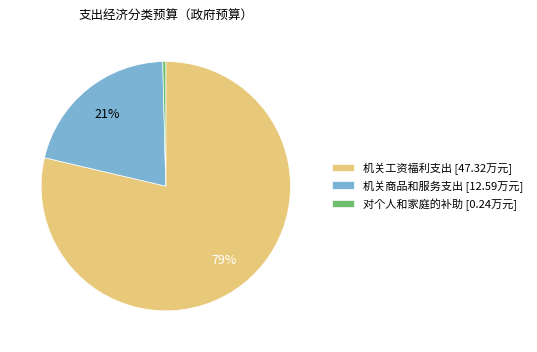

To the nearest percent, what is the average slice percentage?

33%